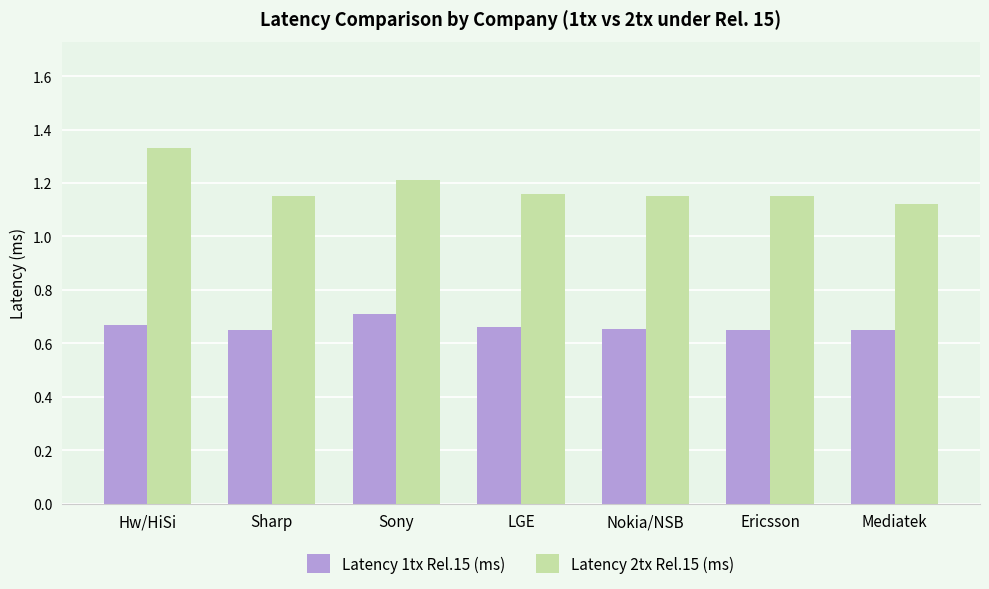

Are the bars horizontal?

No